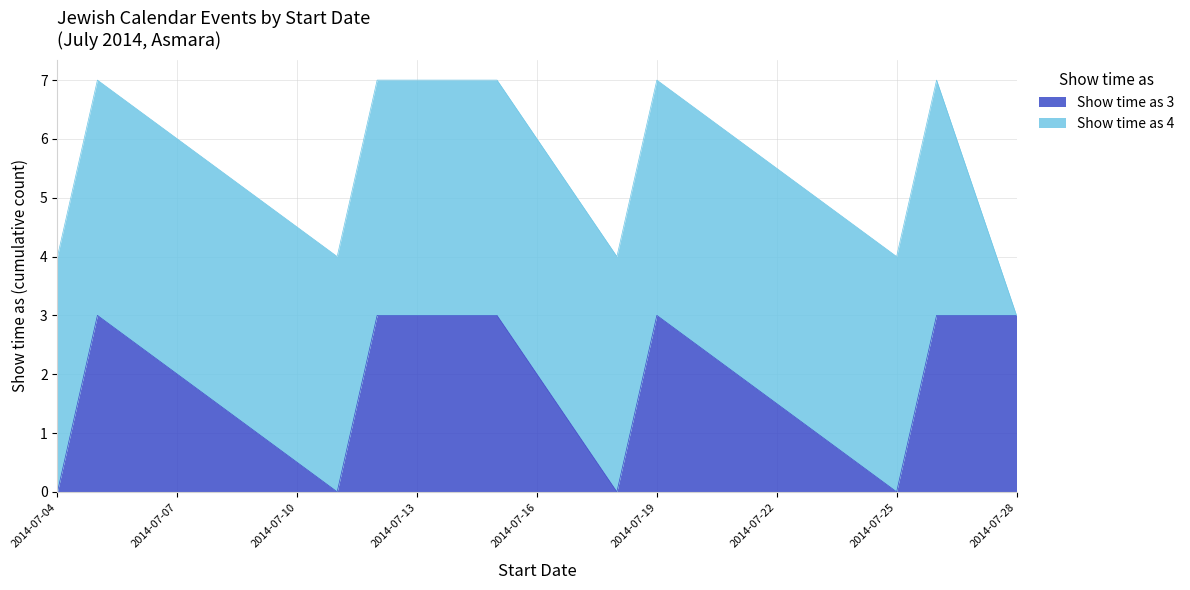

What is the average value?

2